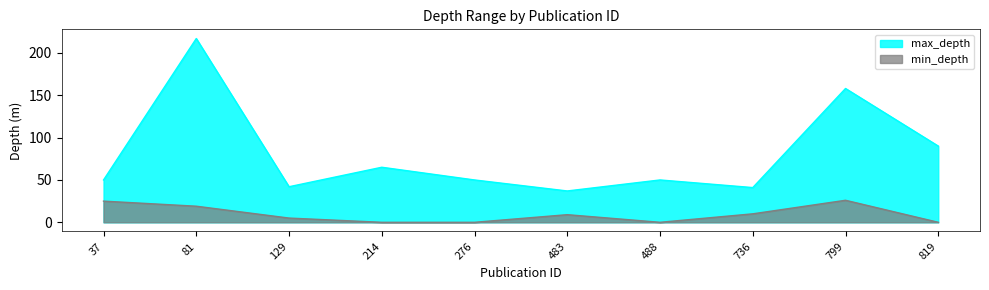

Rank the categories by max_depth value from highest to lowest.

81, 799, 819, 214, 37, 276, 488, 129, 736, 483